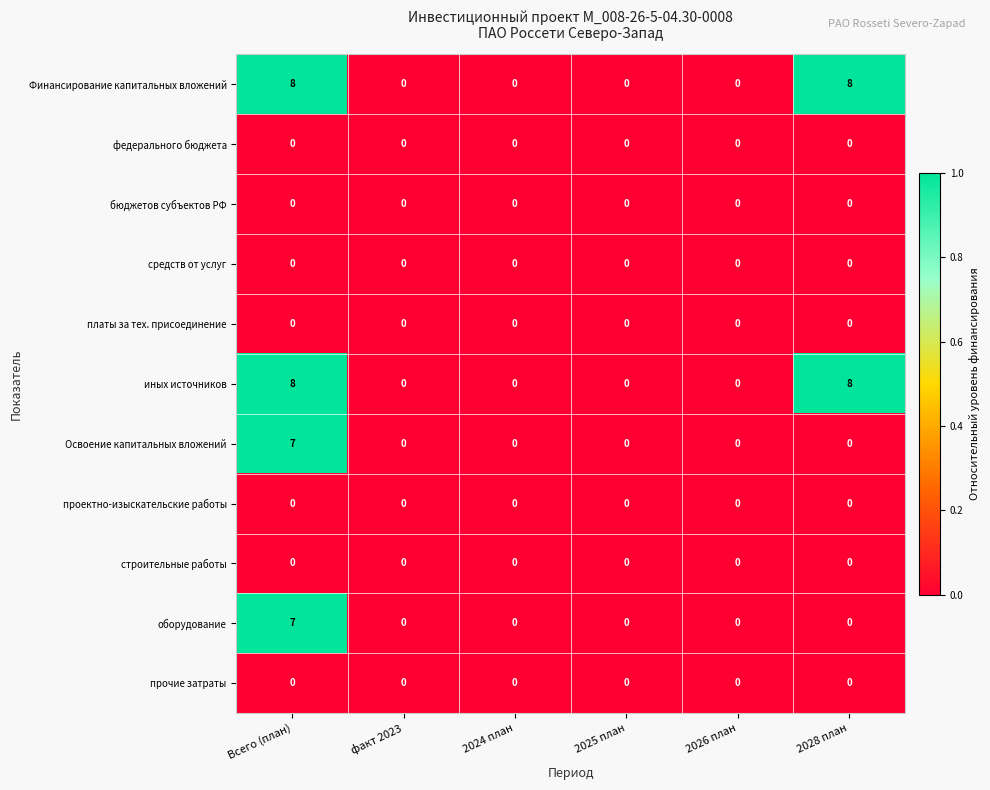

What is the spread (max minus min) of values at Всего (план)?

8